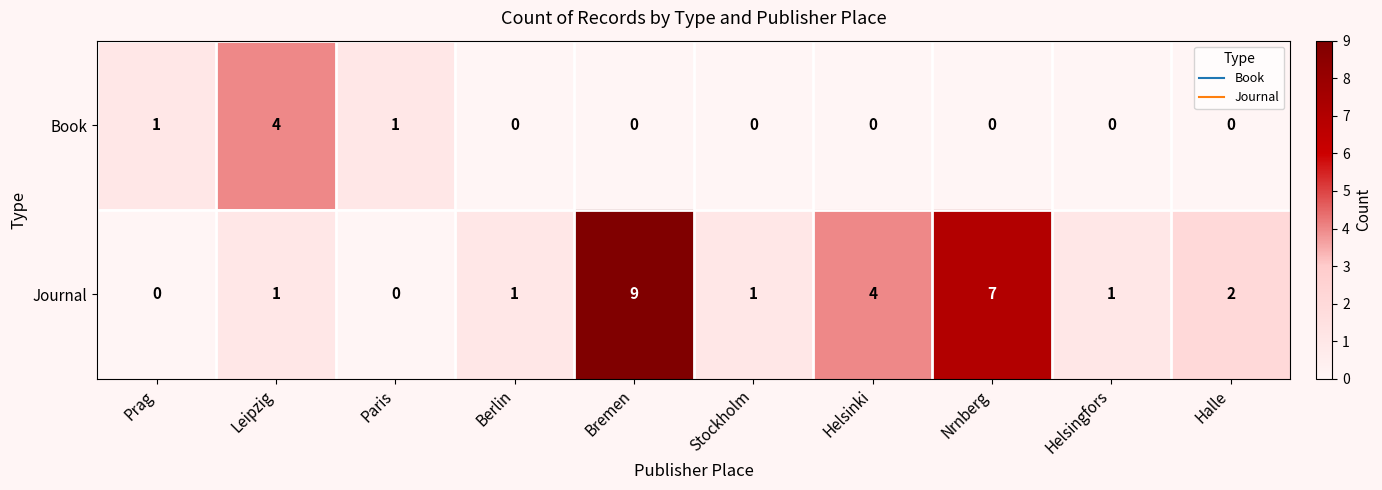

True or false: Journal has a value of 4 at Prag.

False